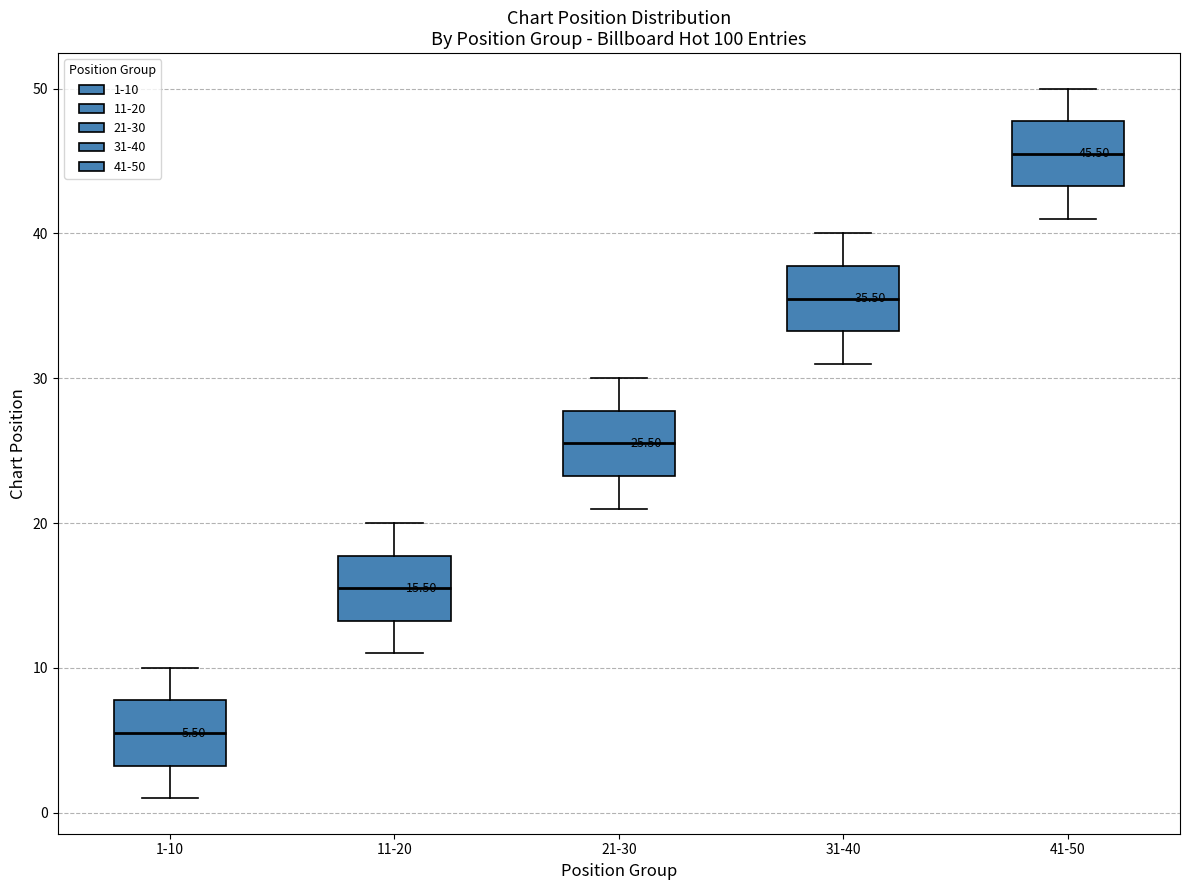

Which box's median line is the lowest?

1-10